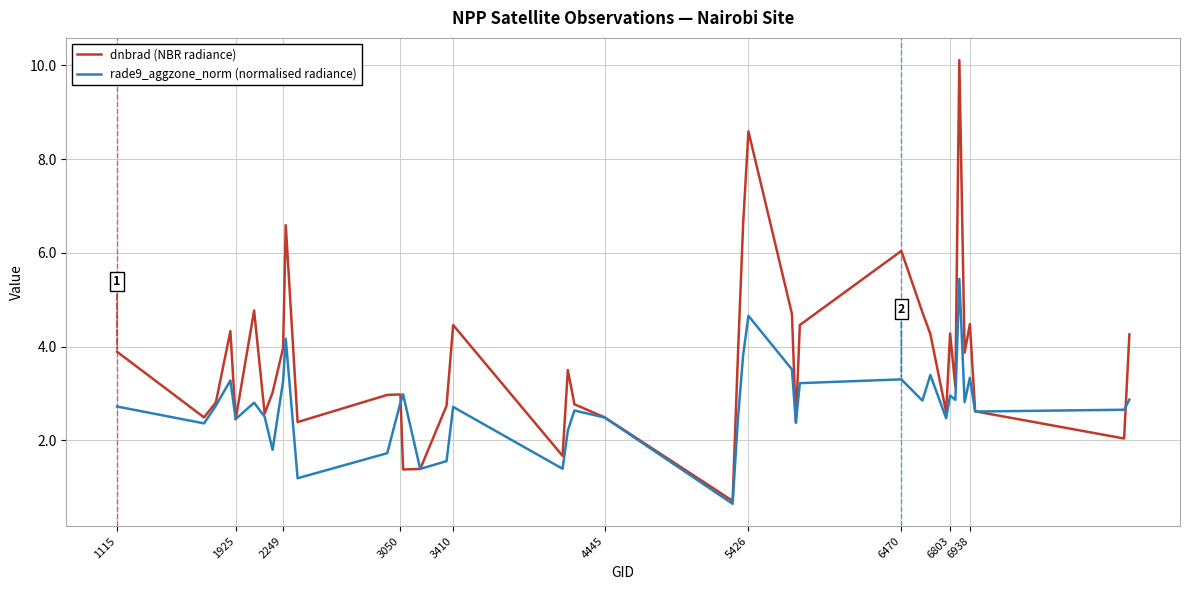

Which series has the widest spread of values?

dnbrad (NBR radiance)